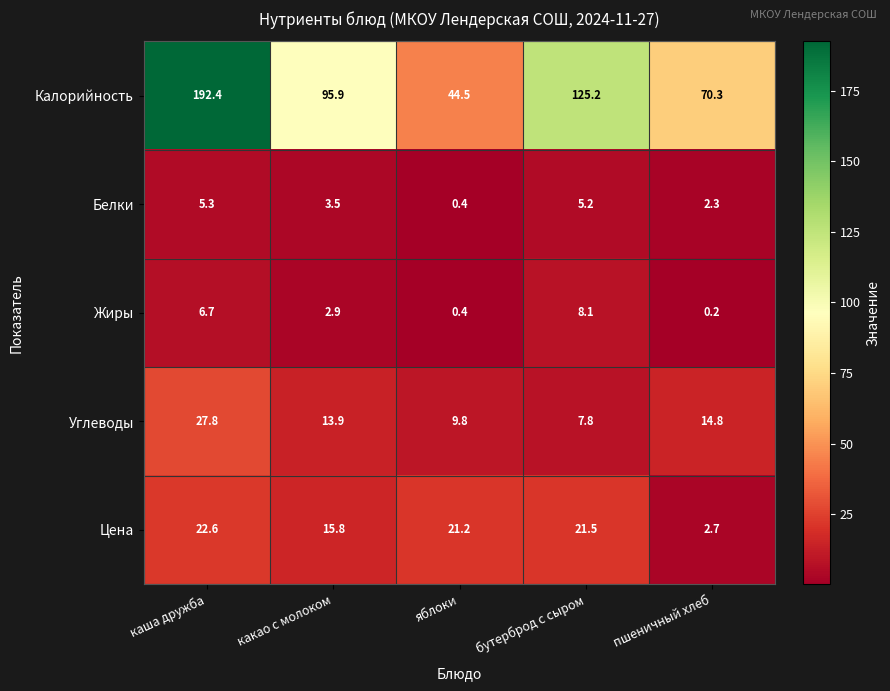

The Калорийность series shows 86.2 at бутерброд с сыром. True or false?

False